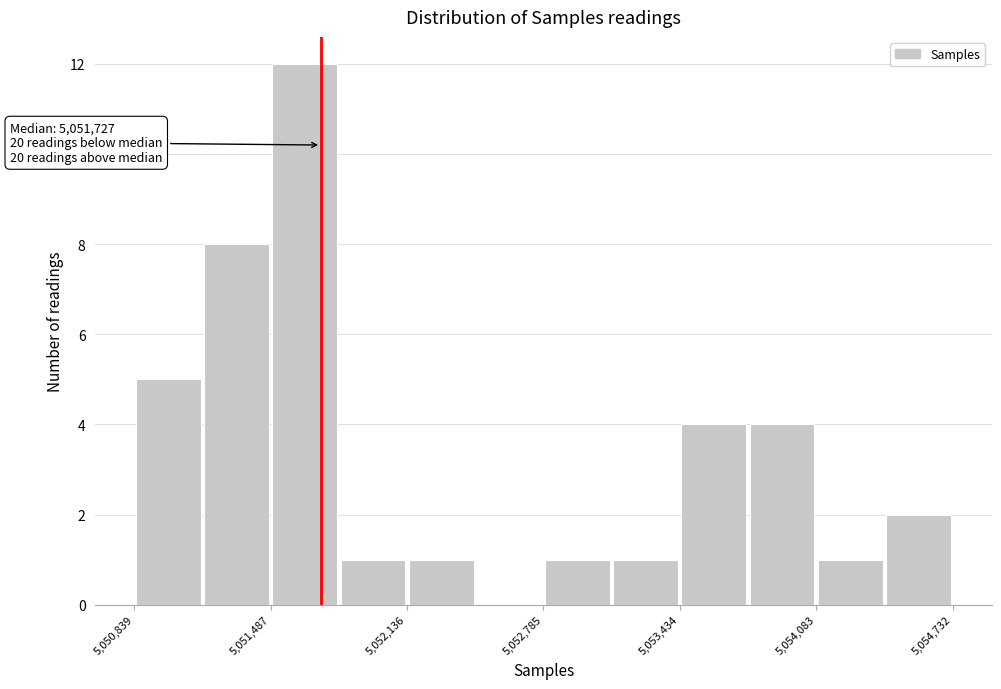

Around what value on the x-axis is the tallest bar? Give the approximate position of its centre, as read against the axis.

5051700